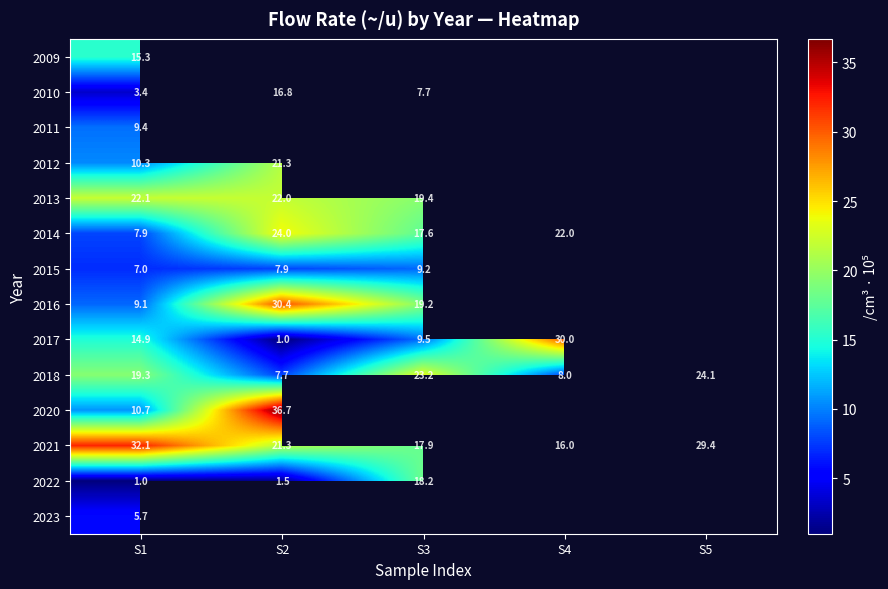

What is the sum of the 2021 values at S3 and S4?

33.9